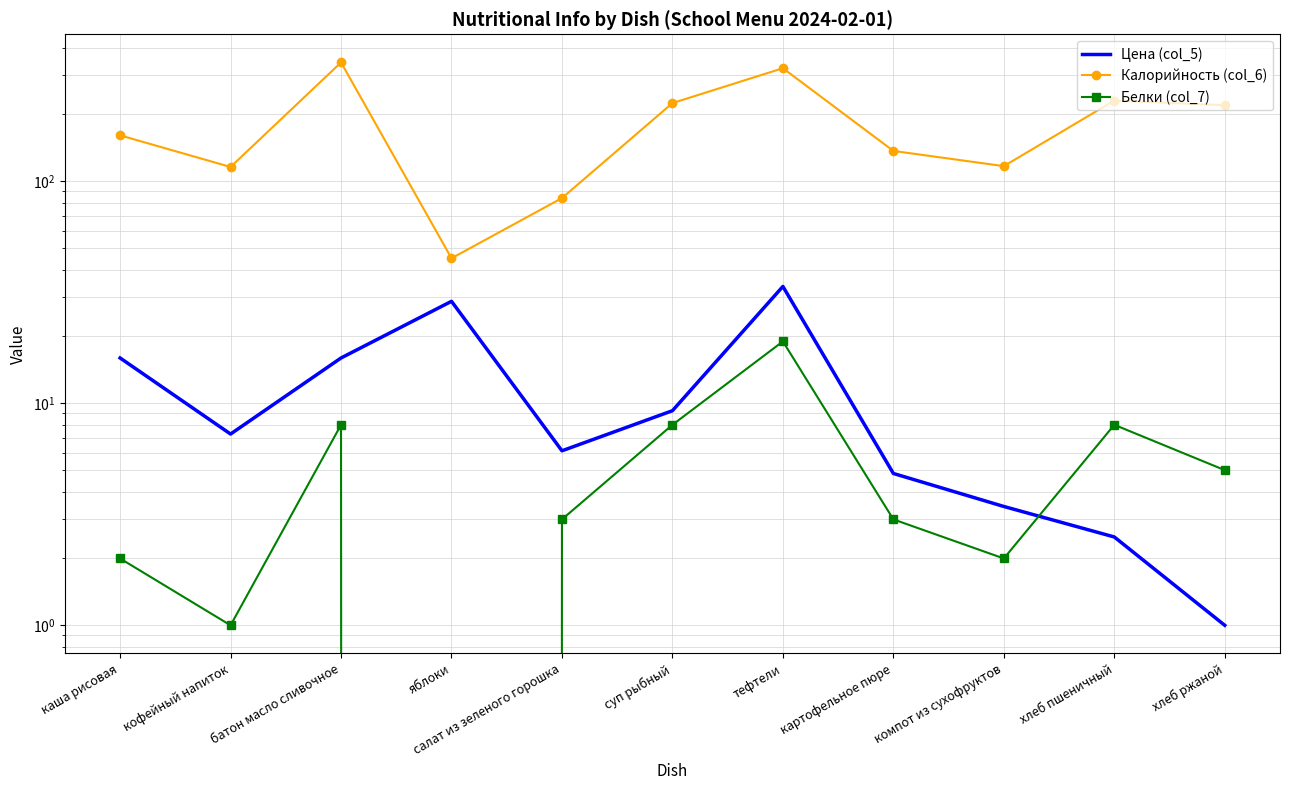

How many interior local valleys does the Цена (col_5) series have?

2